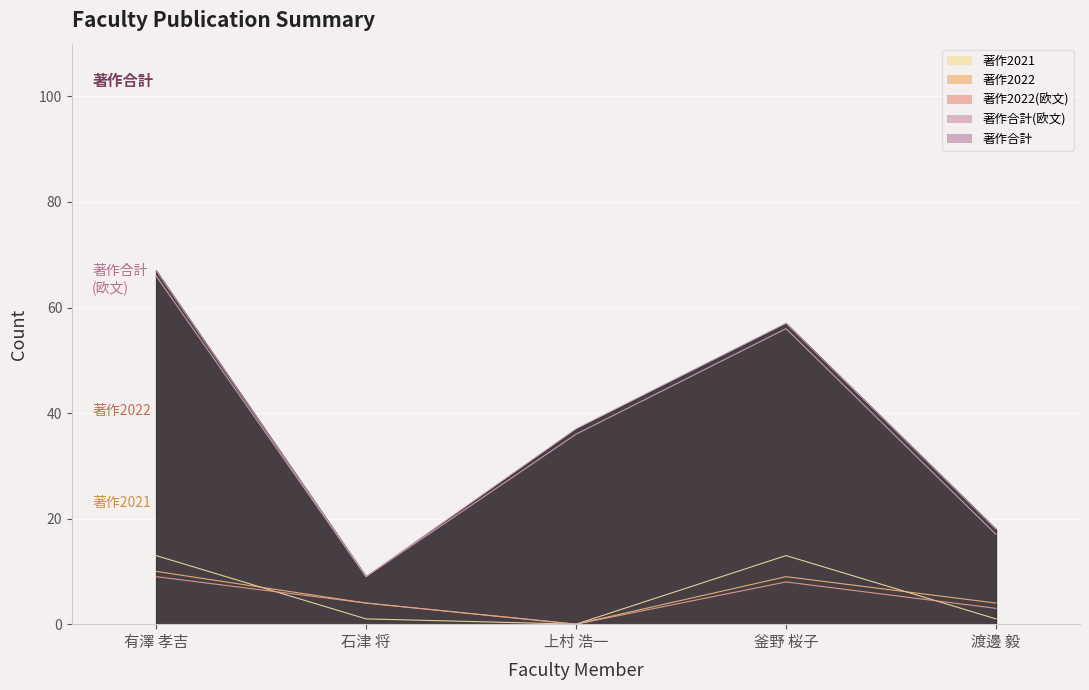

True or false: 著作合計 has a value of 84 at 釜野 桜子.

False